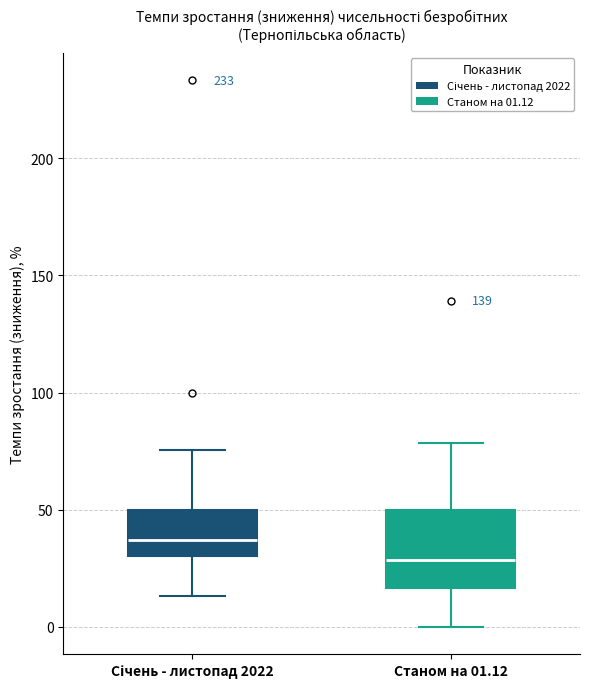

Comparing the boxes themselves (not the whiskers), which one is the tallest?

Станом на 01.12